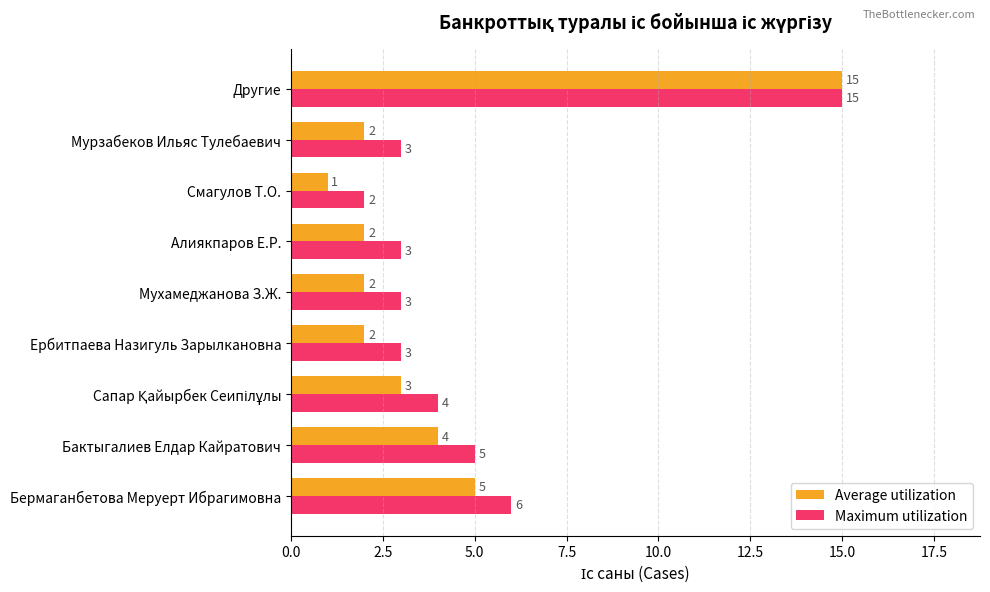

Which series has the largest total across all categories?

Maximum utilization